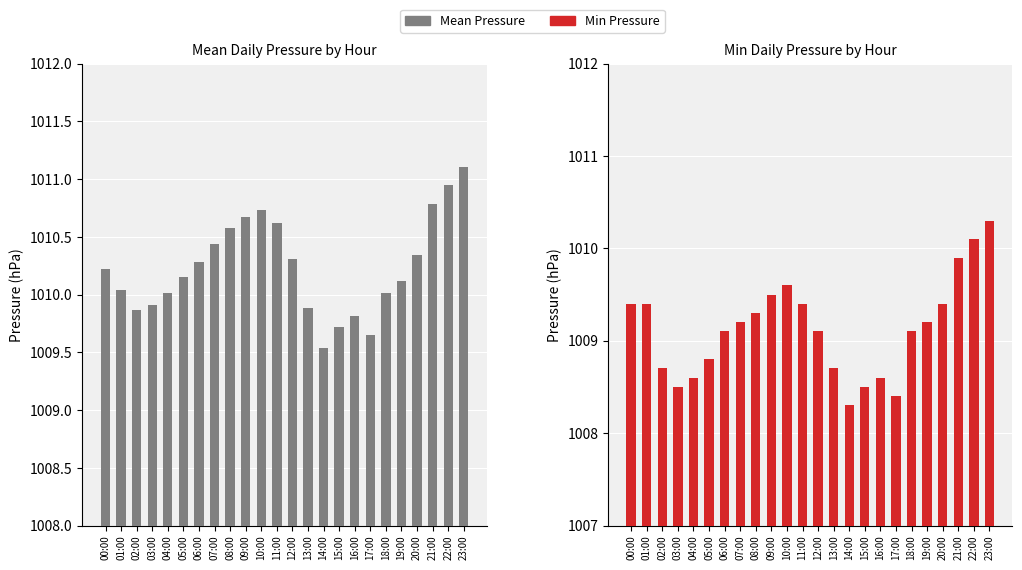

What is the smallest value displayed?

1008.3